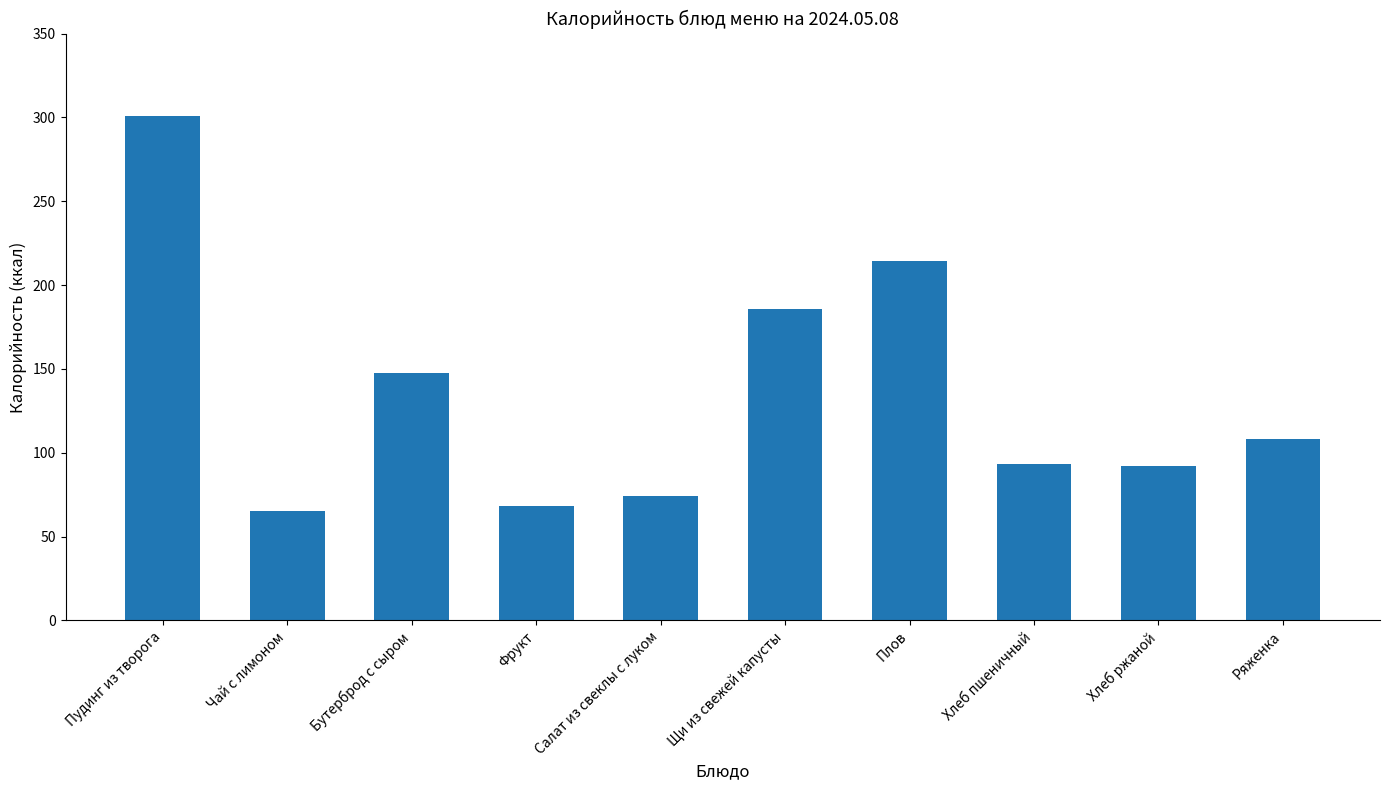

What position from the right is Чай с лимоном?

9